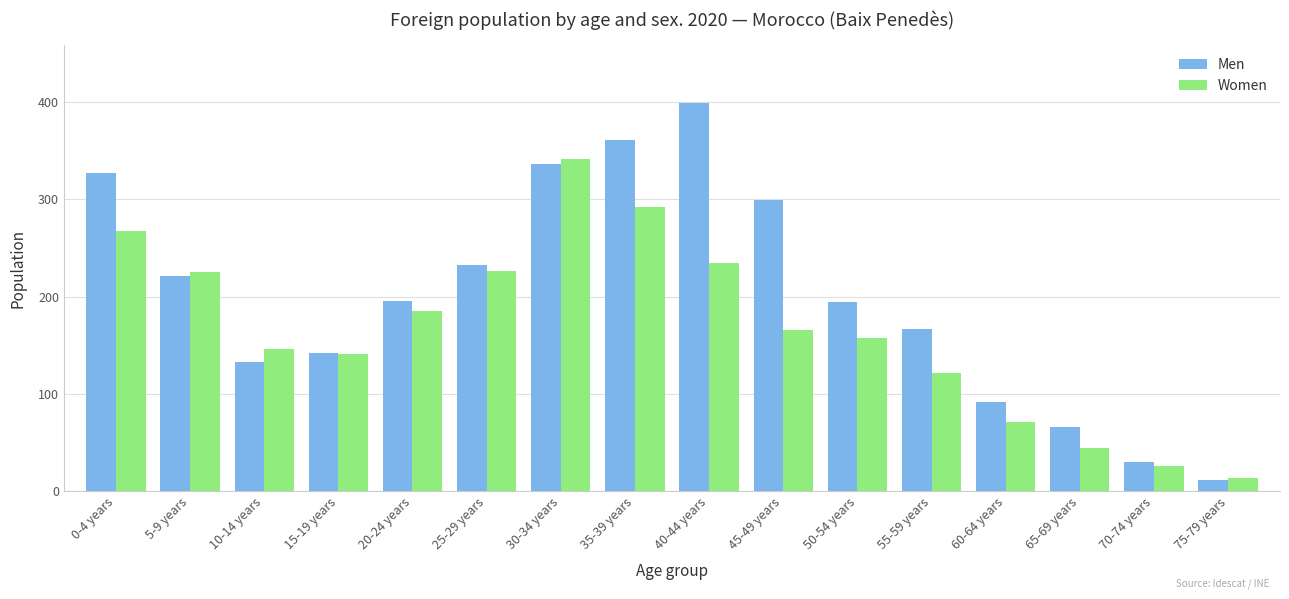

How many data points in Women are less than 166?

8